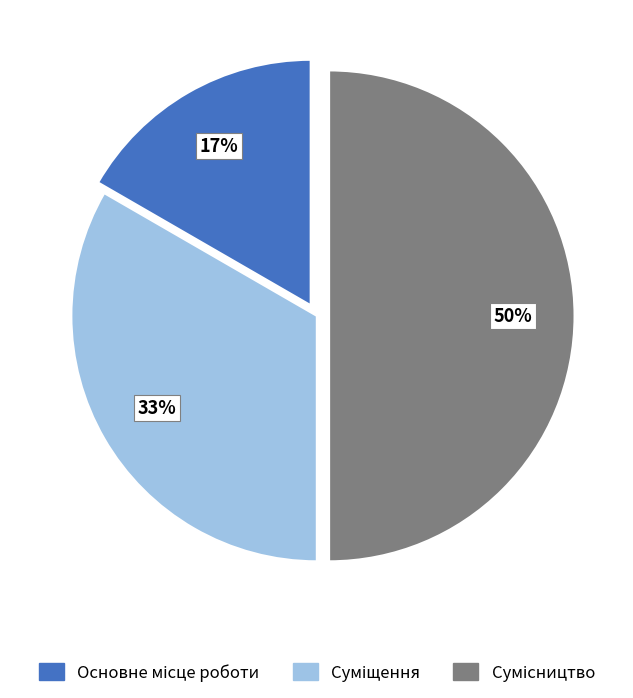

To the nearest percent, what is the difference between the largest and smallest slice percentages?

33%